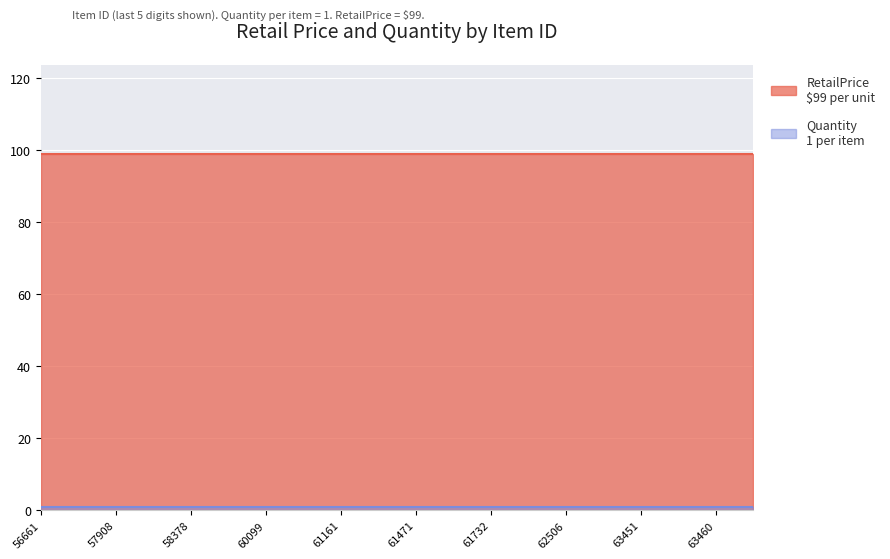

Reading left to right, what are all the values shown in this chart?

Quantity: 77056661=1	77057628=1	77057908=1	77058180=1	77058378=1	77058571=1	77060099=1	77060554=1	77061161=1	77061447=1	77061471=1	77061728=1	77061732=1	77062462=1	77062506=1	77062920=1	77063451=1	77063455=1	77063460=1	77063991=1
RetailPrice: 77056661=99	77057628=99	77057908=99	77058180=99	77058378=99	77058571=99	77060099=99	77060554=99	77061161=99	77061447=99	77061471=99	77061728=99	77061732=99	77062462=99	77062506=99	77062920=99	77063451=99	77063455=99	77063460=99	77063991=99